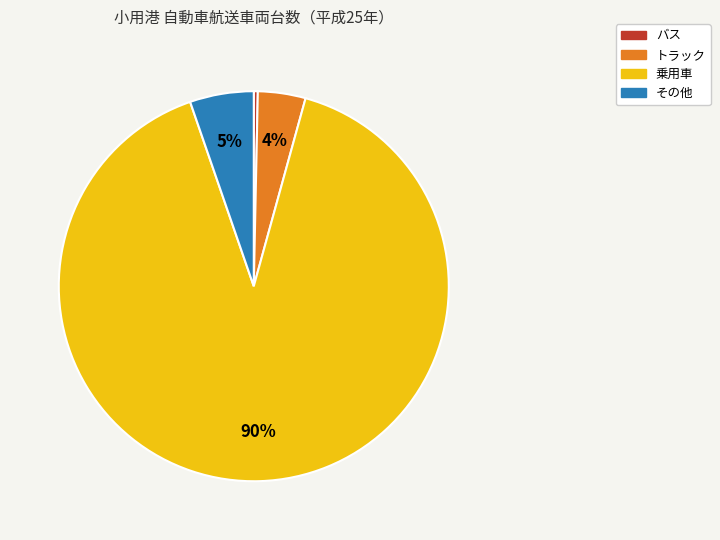

Rank the categories by value from lowest to highest.

バス, トラック, その他, 乗用車